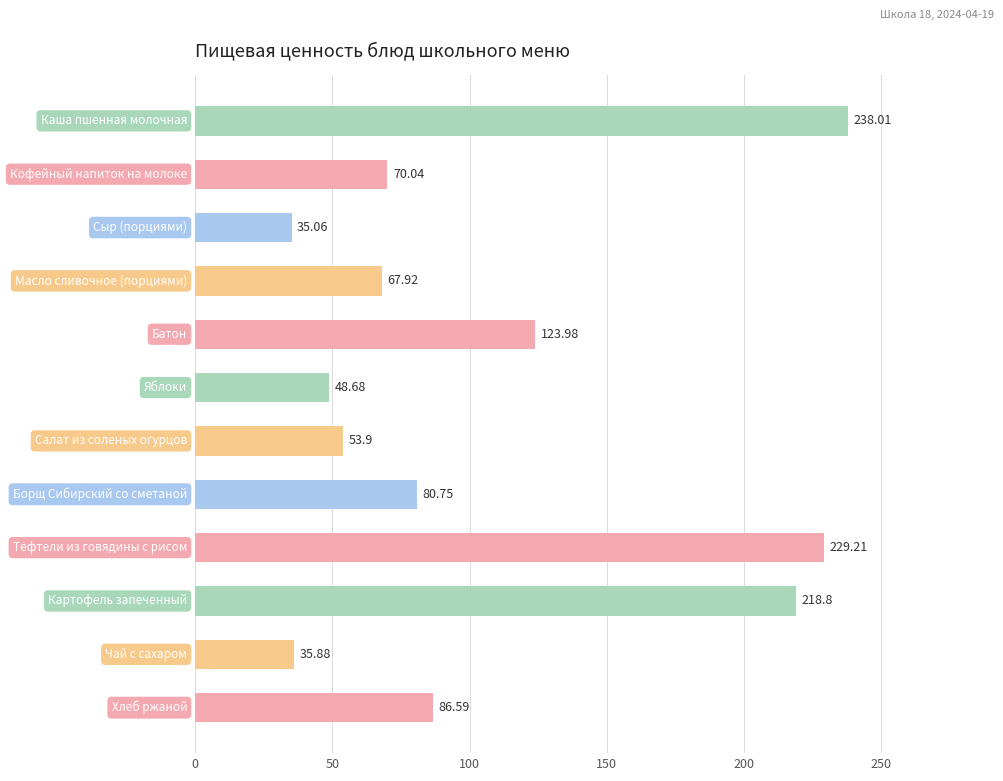

How many bars are there in total?

12